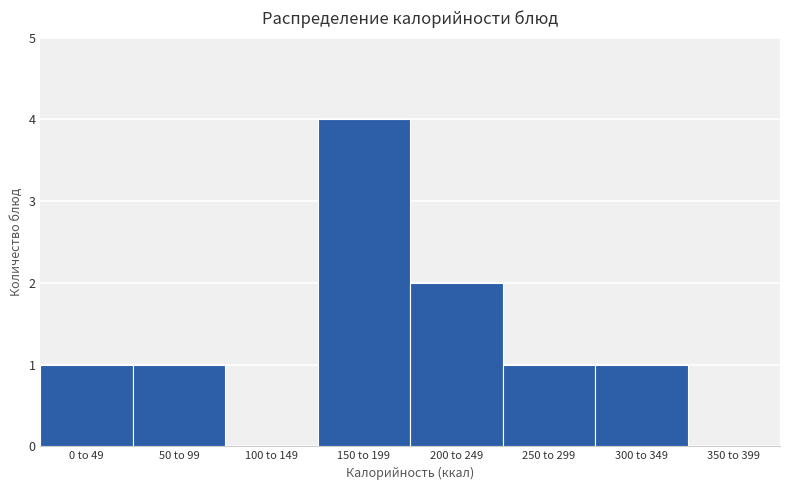

Reading left to right, transcribe all the data shown in this chart.

0 to 49=1	50 to 99=1	100 to 149=0	150 to 199=4	200 to 249=2	250 to 299=1	300 to 349=1	350 to 399=0